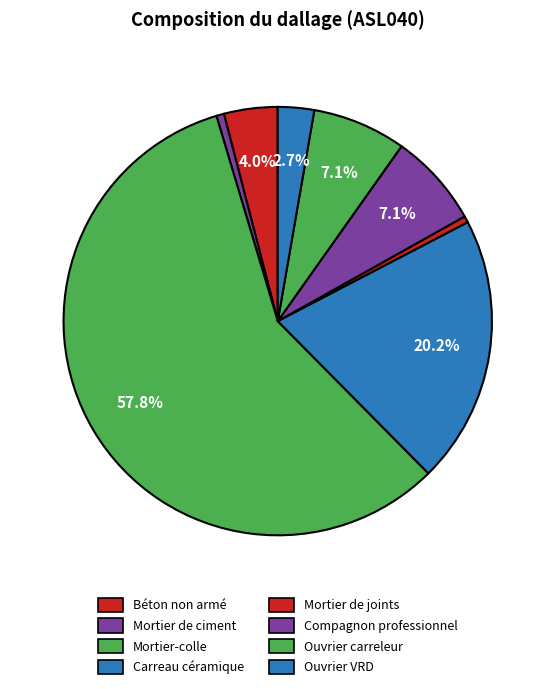

Is Mortier-colle the majority of the pie?

Yes